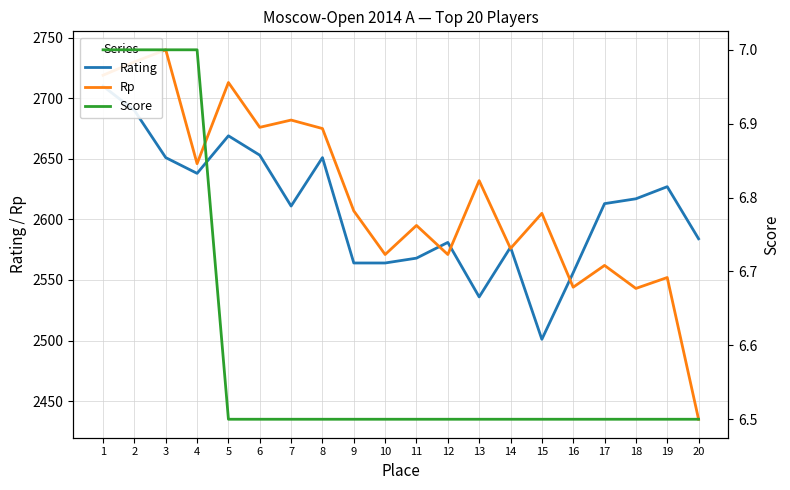

What is the greatest value displayed?

2740.0